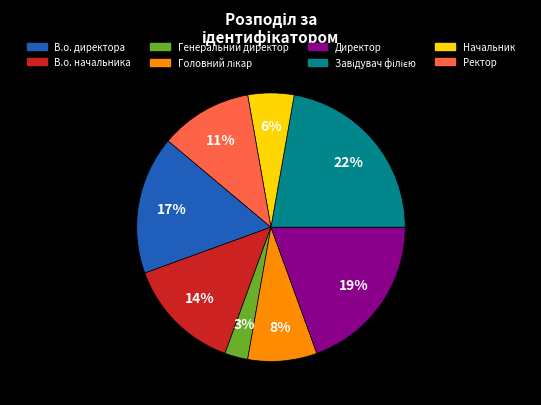

To the nearest percent, what is the average slice percentage?

12%